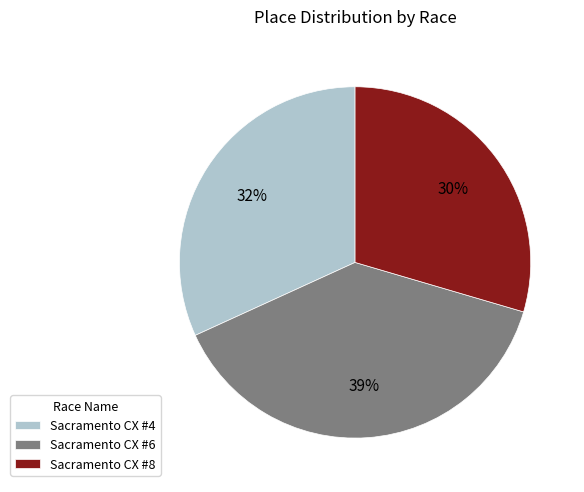

What is the ratio of the value at Sacramento CX #4 to the value at Sacramento CX #8?

1.1